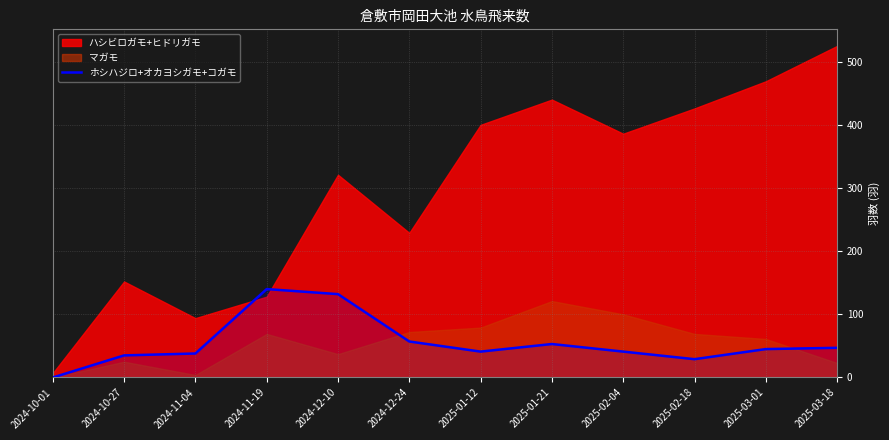

Count the number of categories in the chart.

12